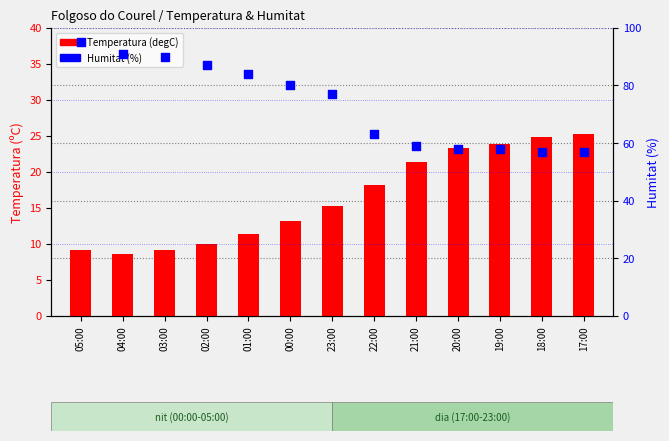

Which series has the largest total across all categories?

Humitat (%)